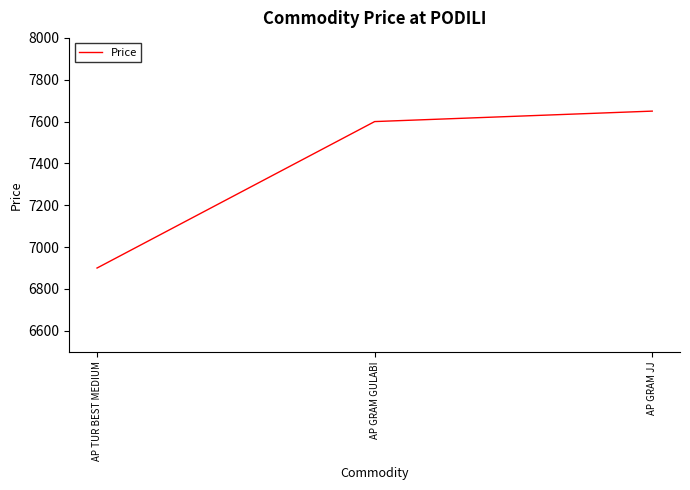

What is the change in value from AP TUR BEST MEDIUM to AP GRAM GULABI?

+700